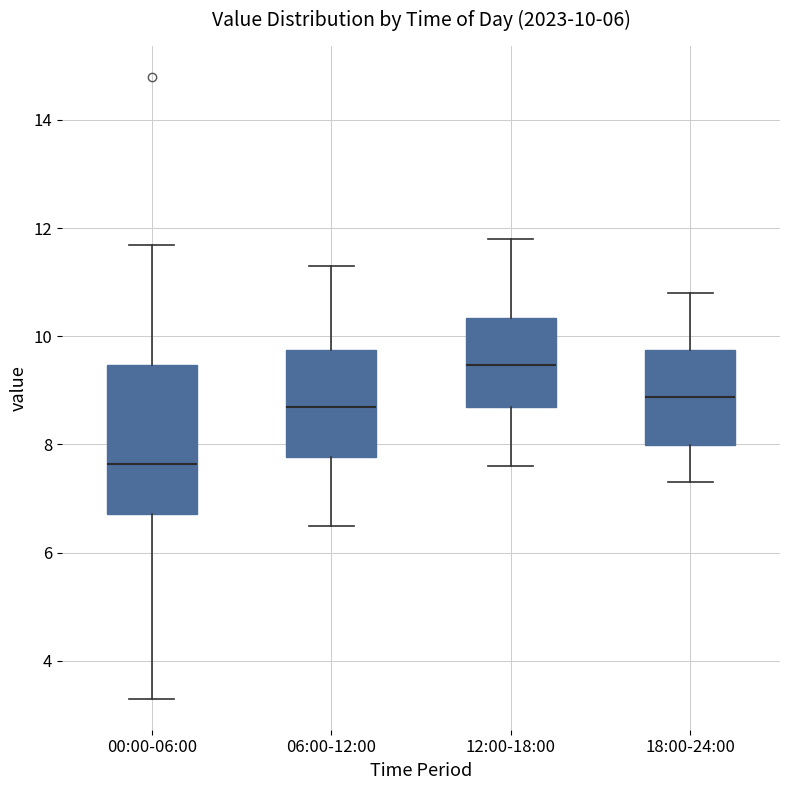

Comparing the boxes themselves (not the whiskers), which one is the tallest?

00:00-06:00